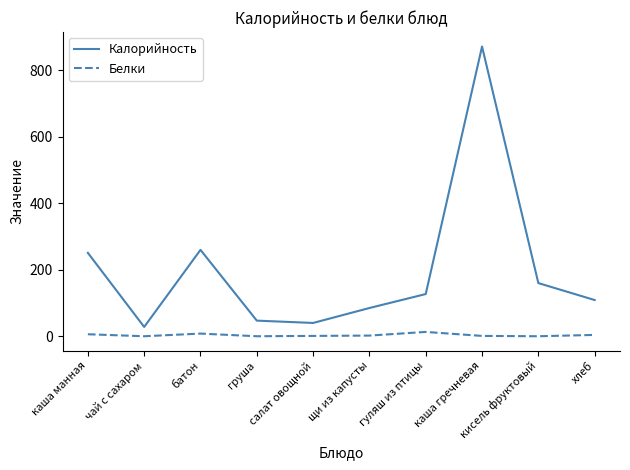

Which series has the largest range (max minus min)?

Калорийность